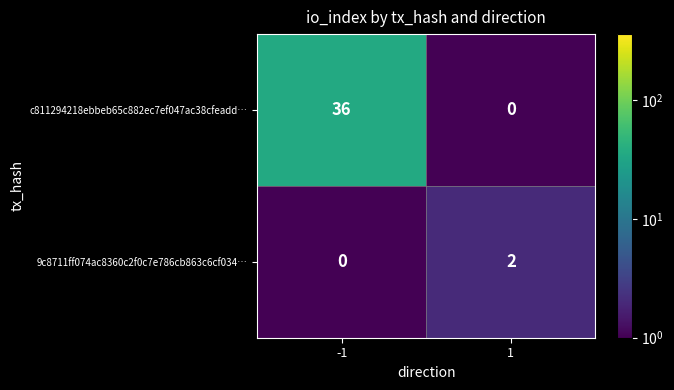

Is the value of 9c8711ff074ac8360c2f0c7e786cb863c6cf034… at 1 greater than the value of c811294218ebbeb65c882ec7ef047ac38cfeadd… at 1?

Yes